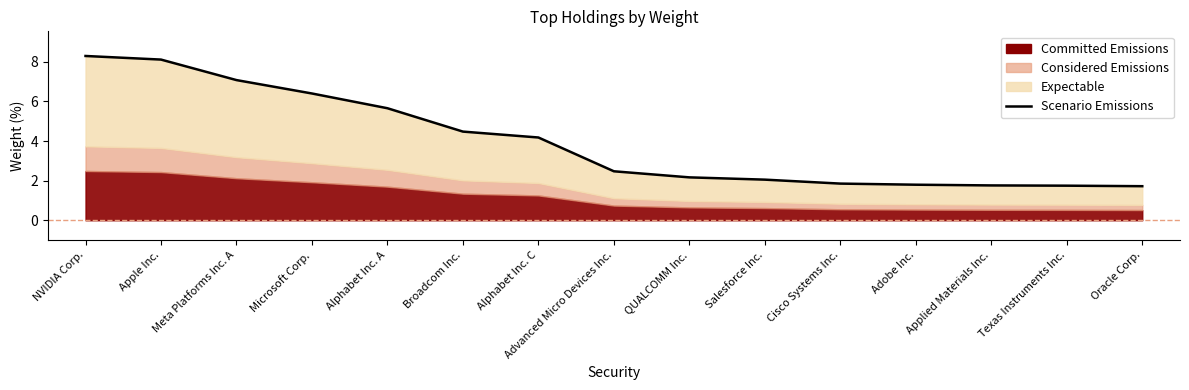

True or false: the data has more than 2 interior local peaks.

False